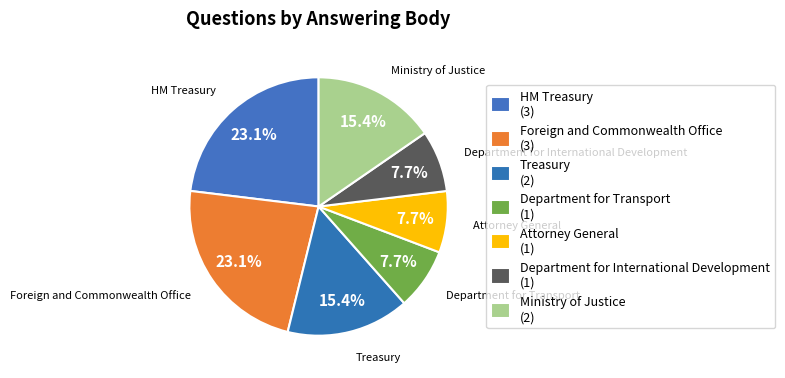

Count the number of slices in the pie.

7